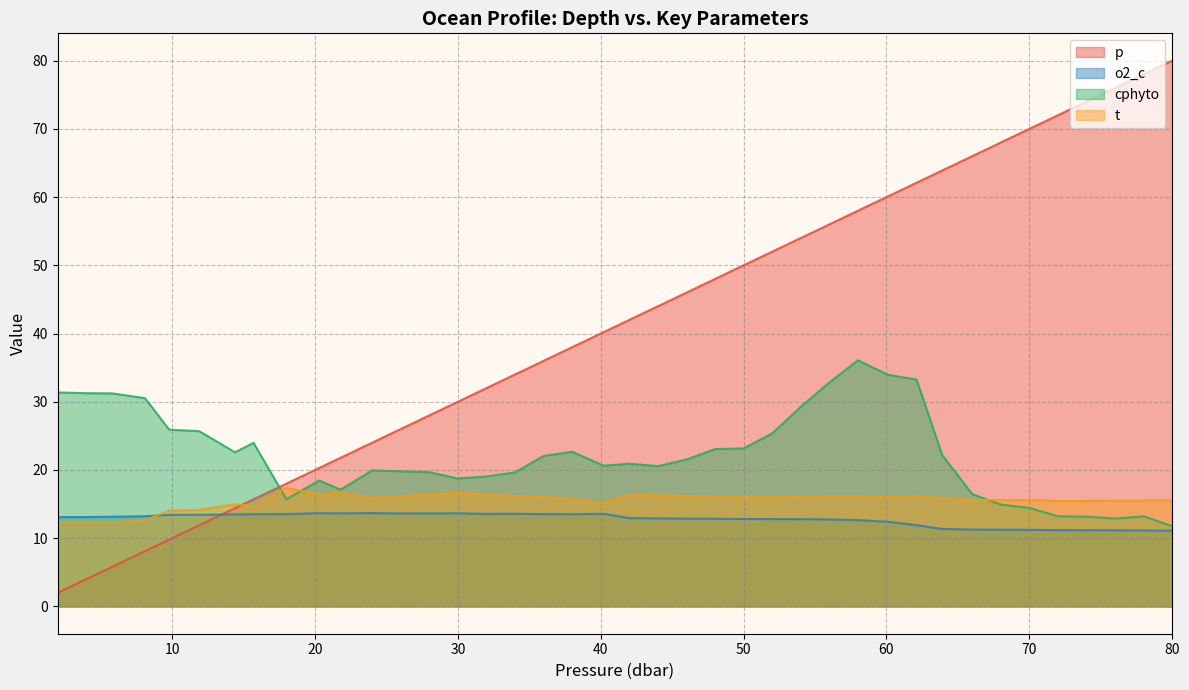

True or false: o2_c has more than 1 points higher than both neighbors.

True